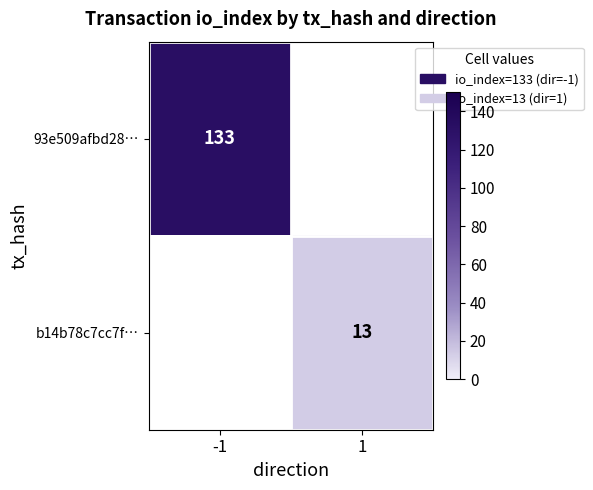

Is it true that 93e509afbd28… equals 133 at -1?

True